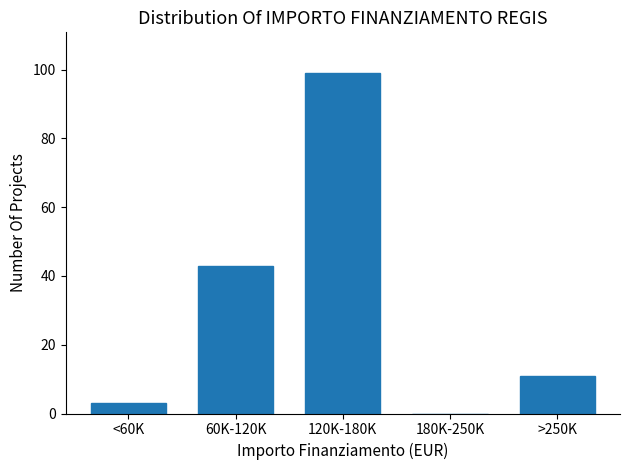

Reading left to right, what are all the values shown in this chart?

<60K=3	60K-120K=43	120K-180K=99	180K-250K=0	>250K=11